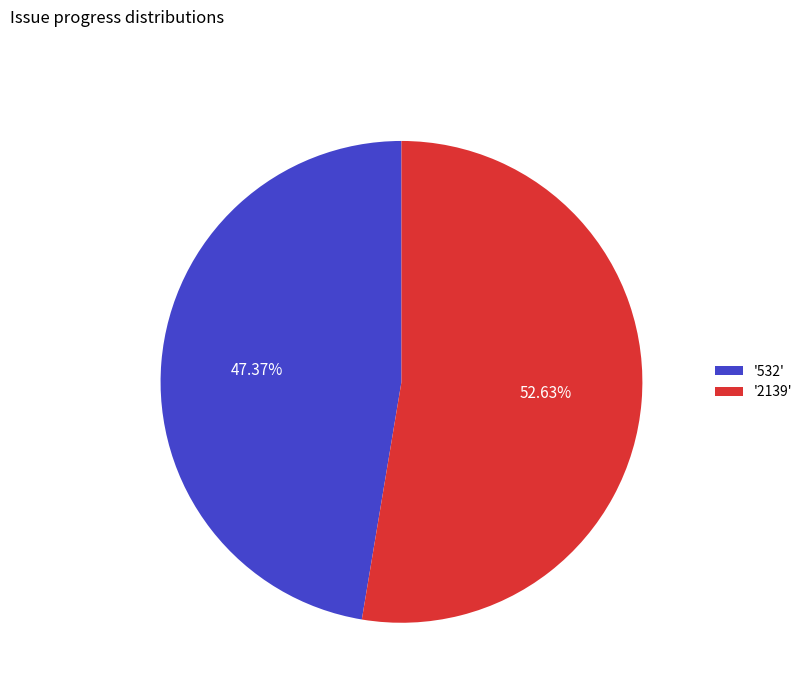

Do '532' and '2139' together represent more than half of the pie?

Yes